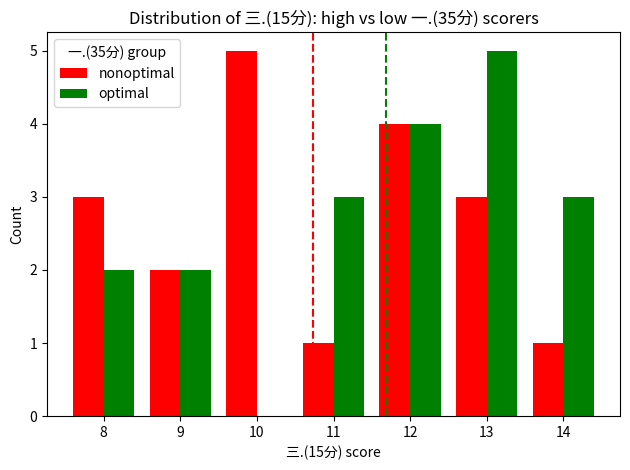

What are all the series names shown in the legend?

nonoptimal, optimal